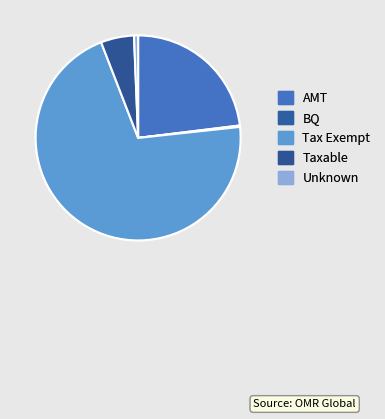

To the nearest percent, what percentage of the pie is Unknown?

1%